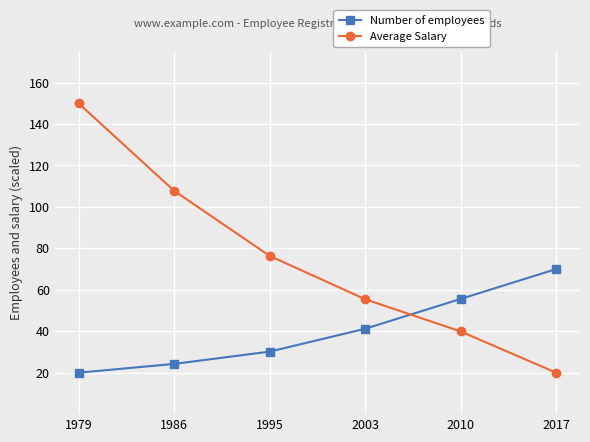

At how many categories does at least one series exceed 26?

6